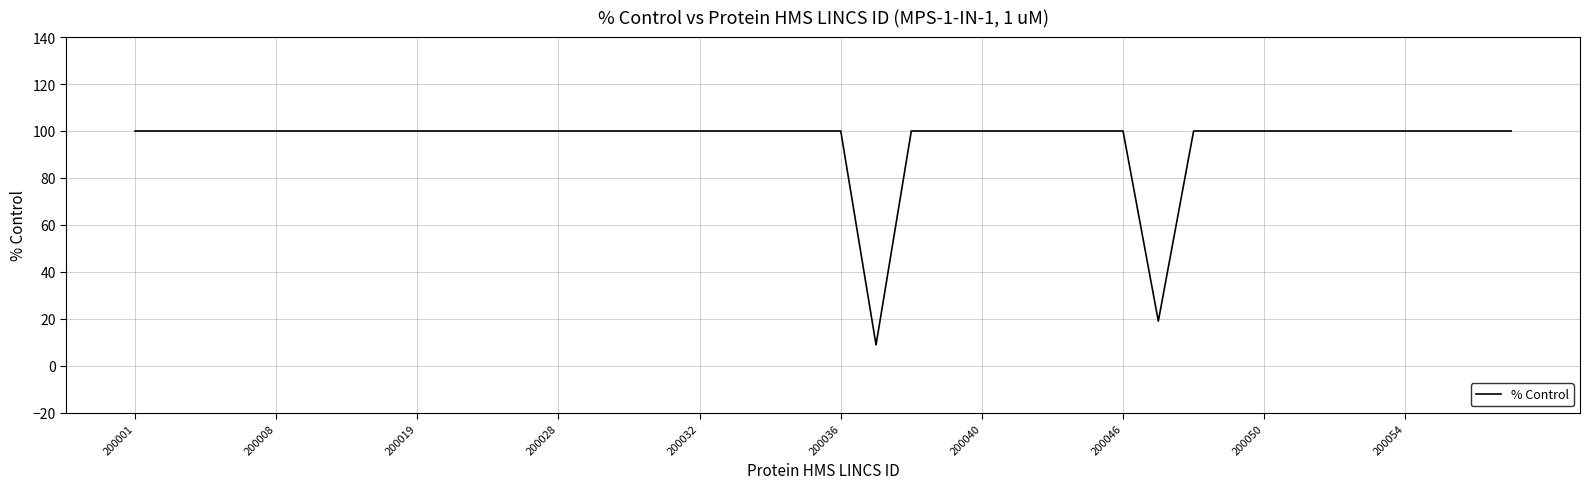

What is the difference between the maximum and minimum values?

91.1